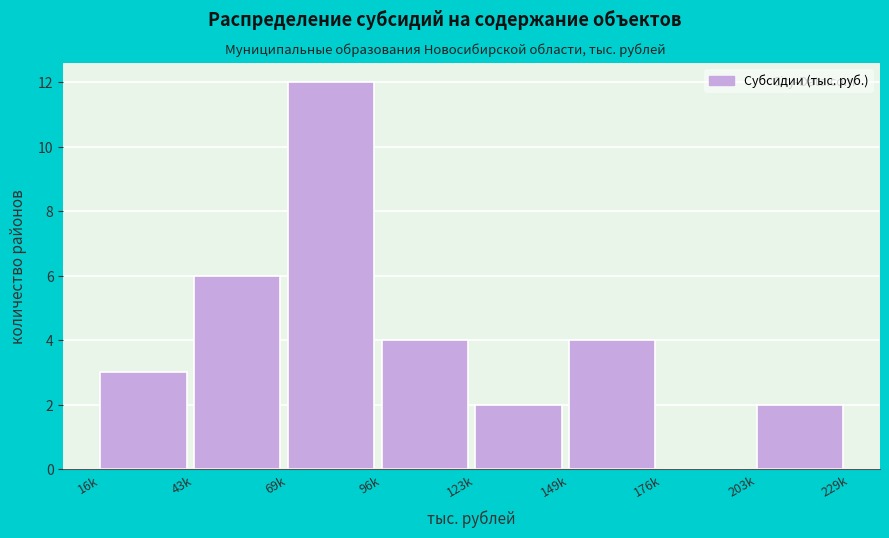

Reading left to right, transcribe all the data shown in this chart.

16k=3	43k=6	69k=12	96k=4	123k=2	149k=4	176k=0	203k=2